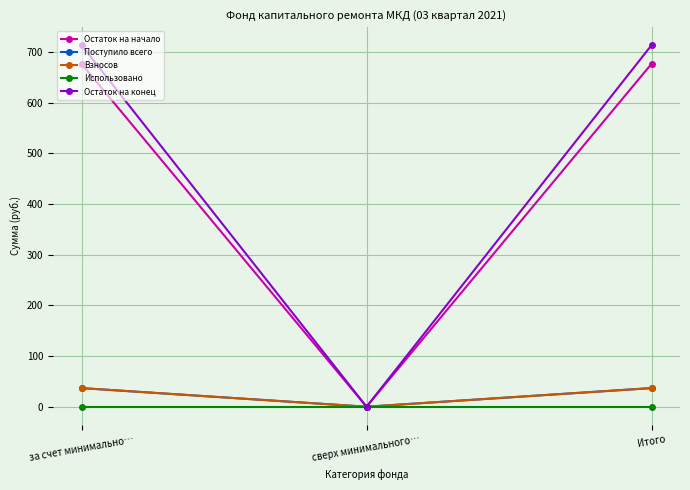

Which category has the highest value in the Остаток на конец series?

за счет минимально…